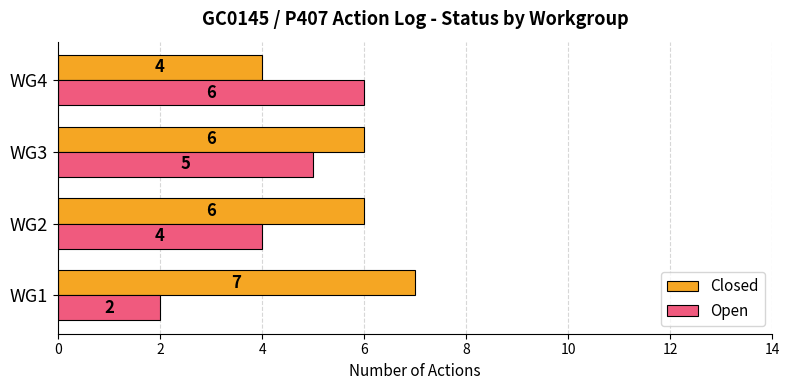

What is the sum of all Closed values?

23